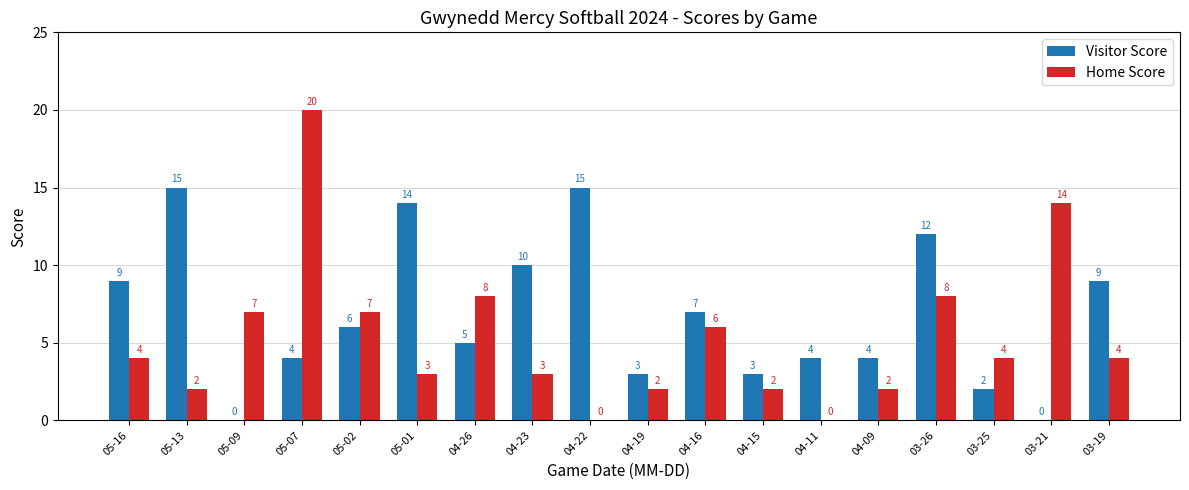

The value of Home Score at 04-26 is 8. True or false?

True